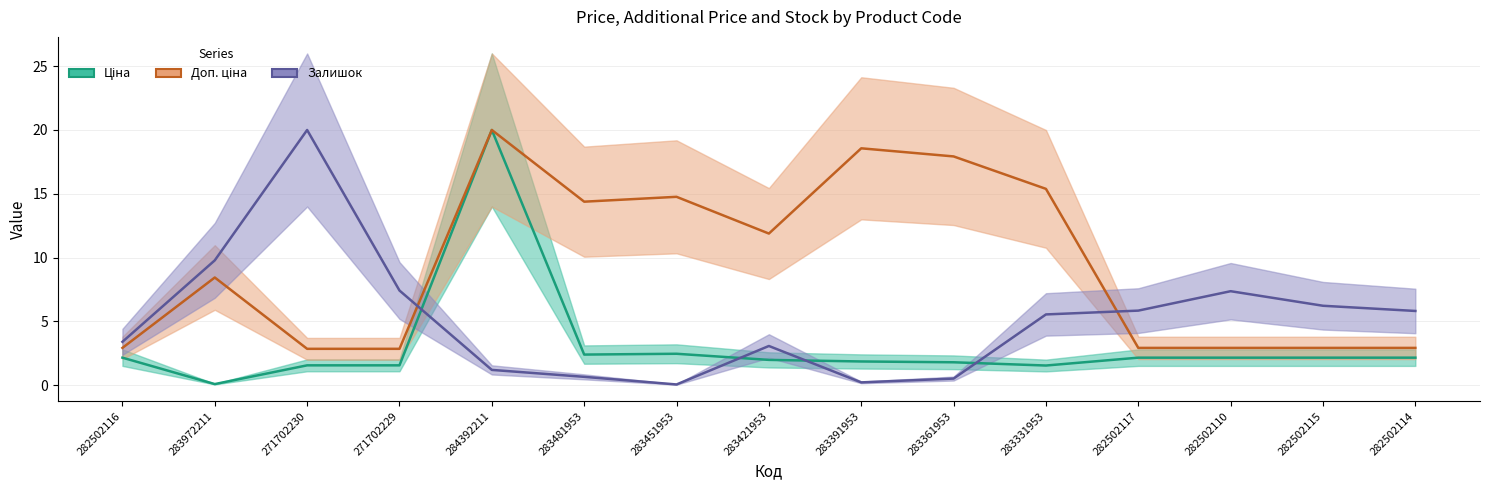

What is the total value across all series at 271702229?

11.8